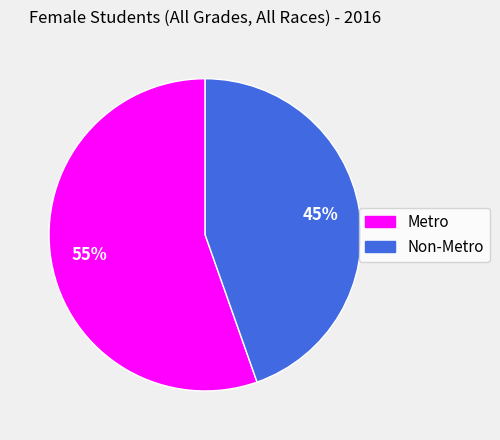

To the nearest percent, what portion does Metro represent?

55%